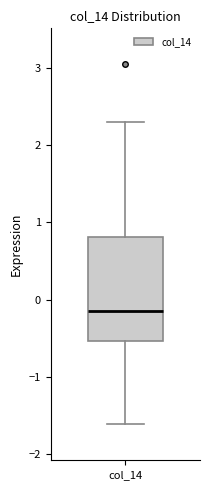

Where does the median line of the box for col_14 sit on the y-axis? The values are not printed on the chart, so give them approximately, as read against the axis.

-0.1